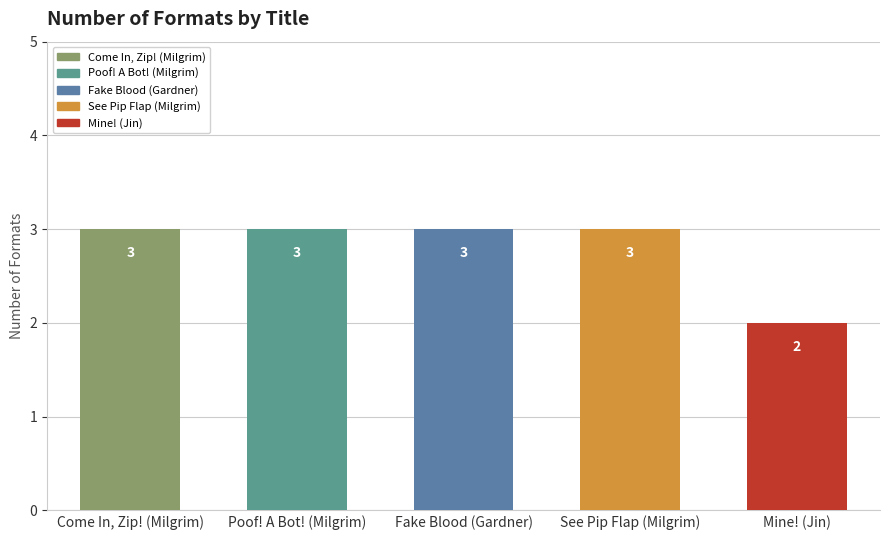

Rank the categories by value from highest to lowest.

Come In, Zip! (Milgrim), Poof! A Bot! (Milgrim), Fake Blood (Gardner), See Pip Flap (Milgrim), Mine! (Jin)